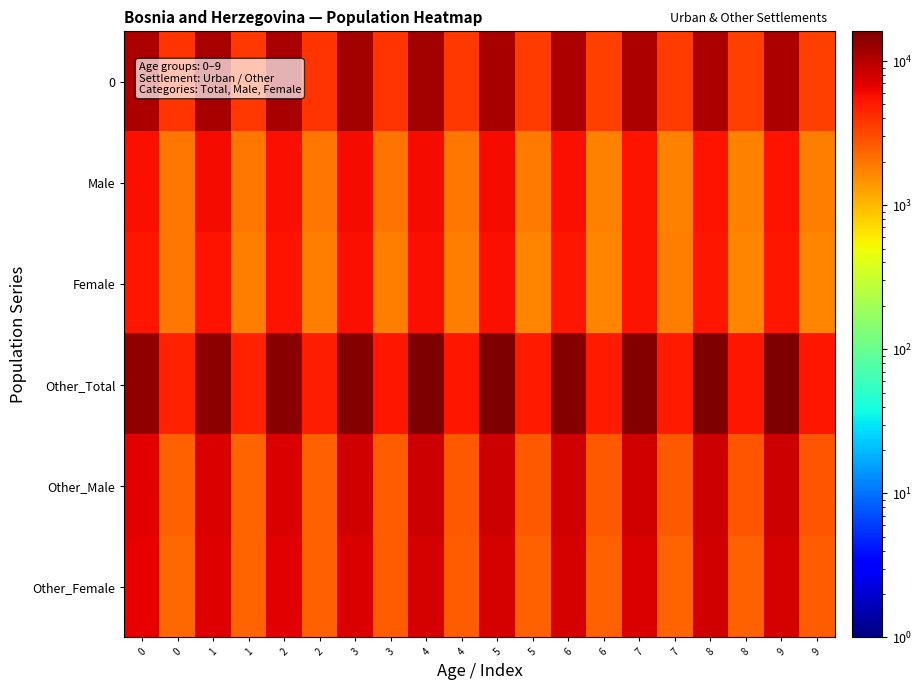

Rank the series by their maximum value, from lowest to highest.

Female, Male, Other_Female, Other_Male, 0, Other_Total